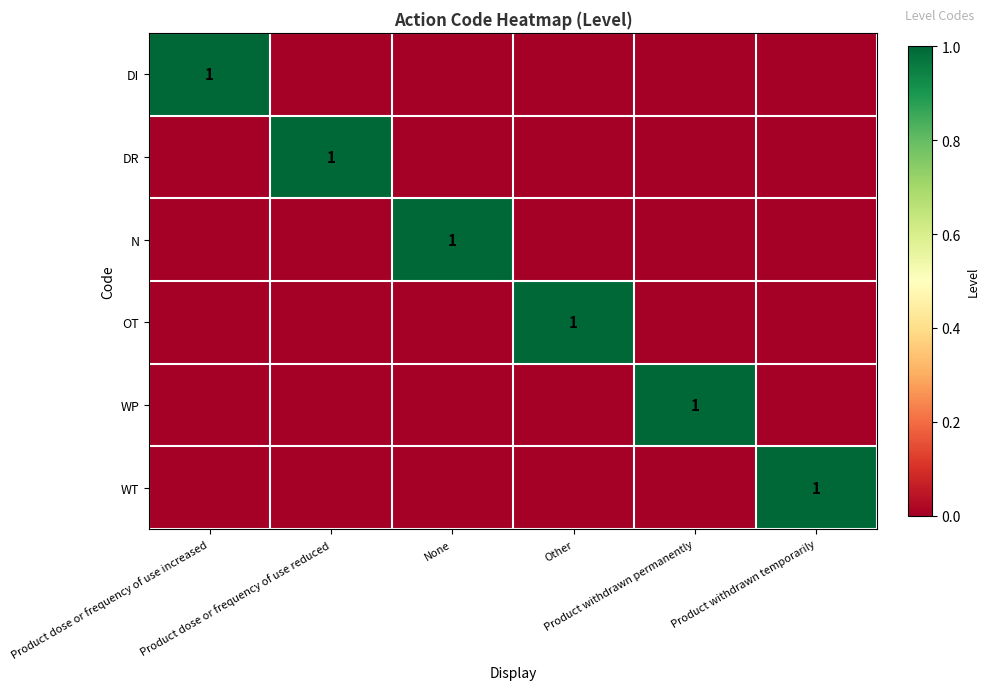

What is the sum of all DR values?

1